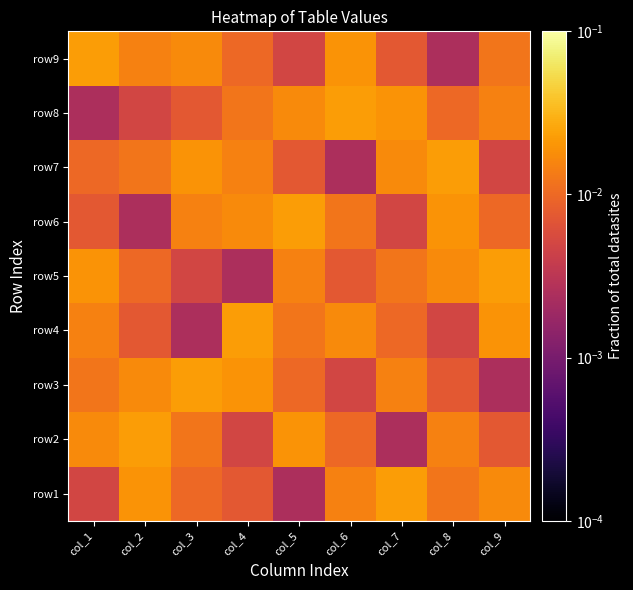

Count the number of categories in the chart.

9